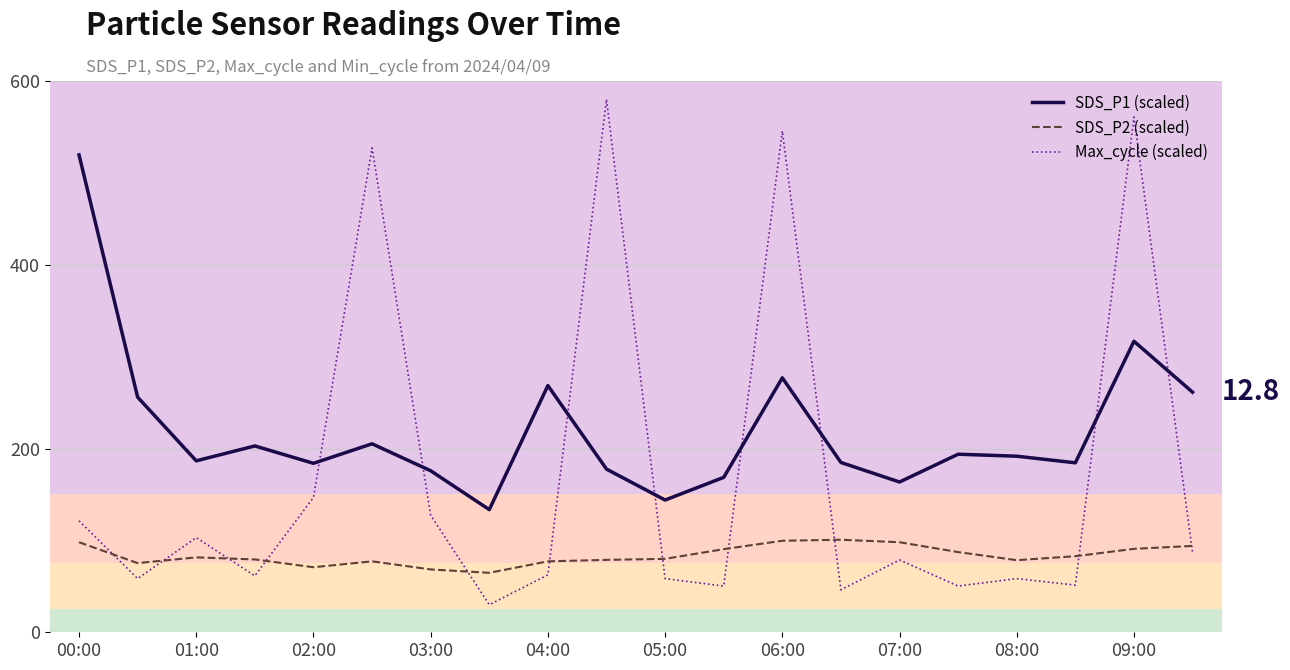

List the series in order of their overall mean, highest first.

SDS_P1 (scaled), Max_cycle (scaled), SDS_P2 (scaled)